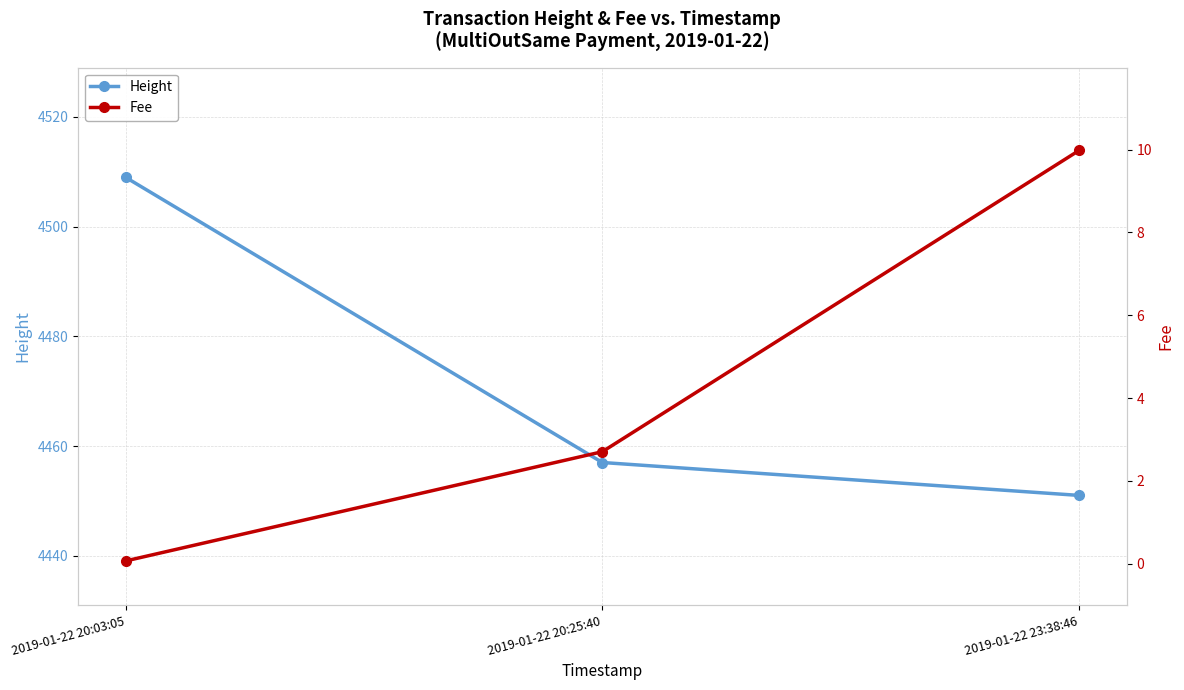

At which label is Fee closest to 5?

2019-01-22 20:25:40